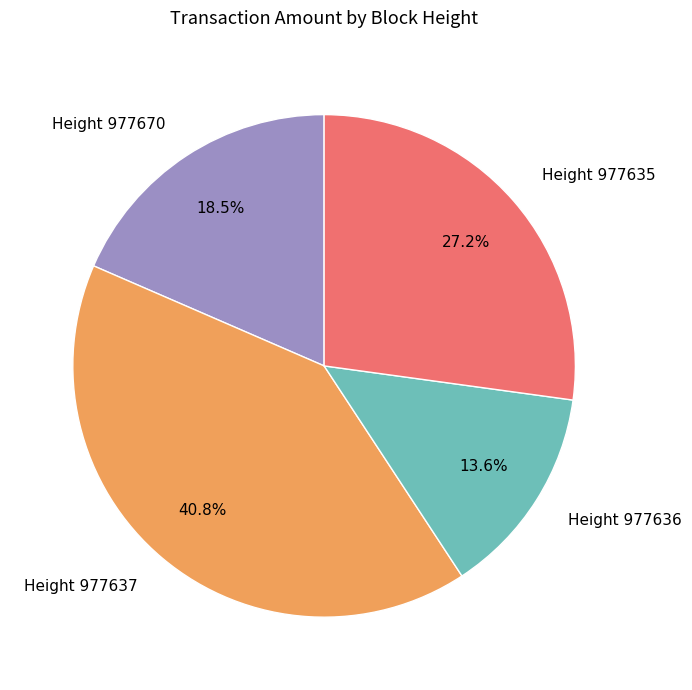

Rank the categories by value from lowest to highest.

Height 977636, Height 977670, Height 977635, Height 977637